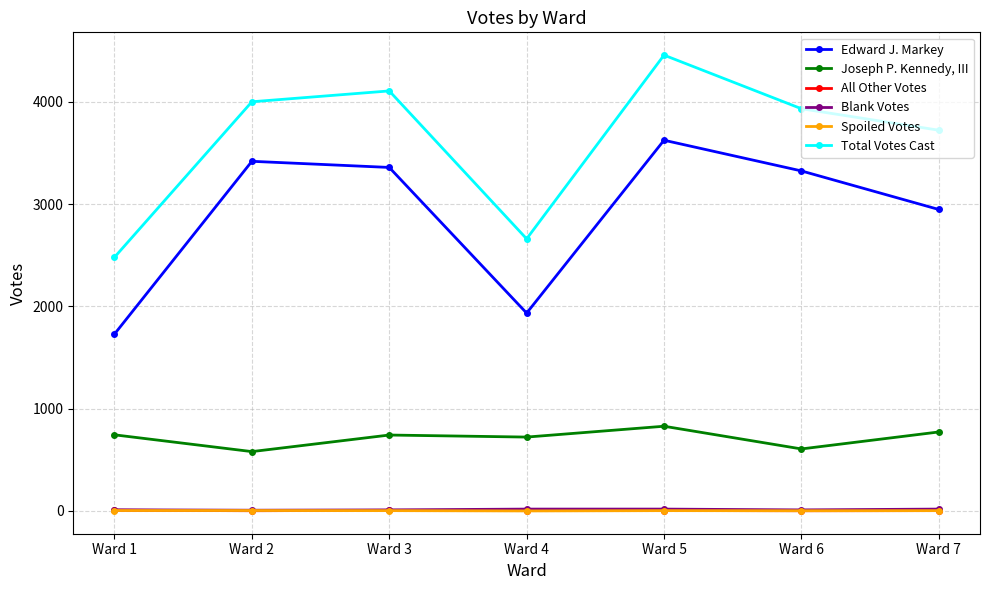

True or false: Edward J. Markey and All Other Votes cross at least once.

False